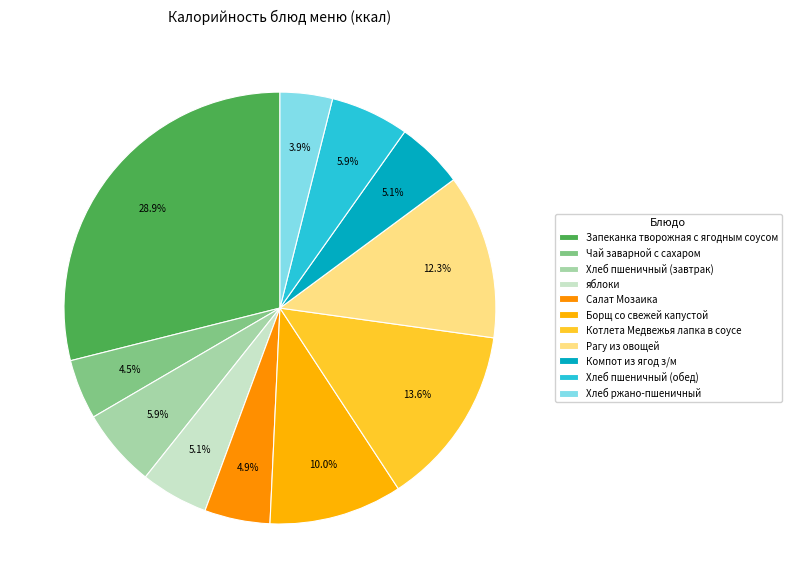

The яблоки slice represents 5% of the pie. True or false?

True